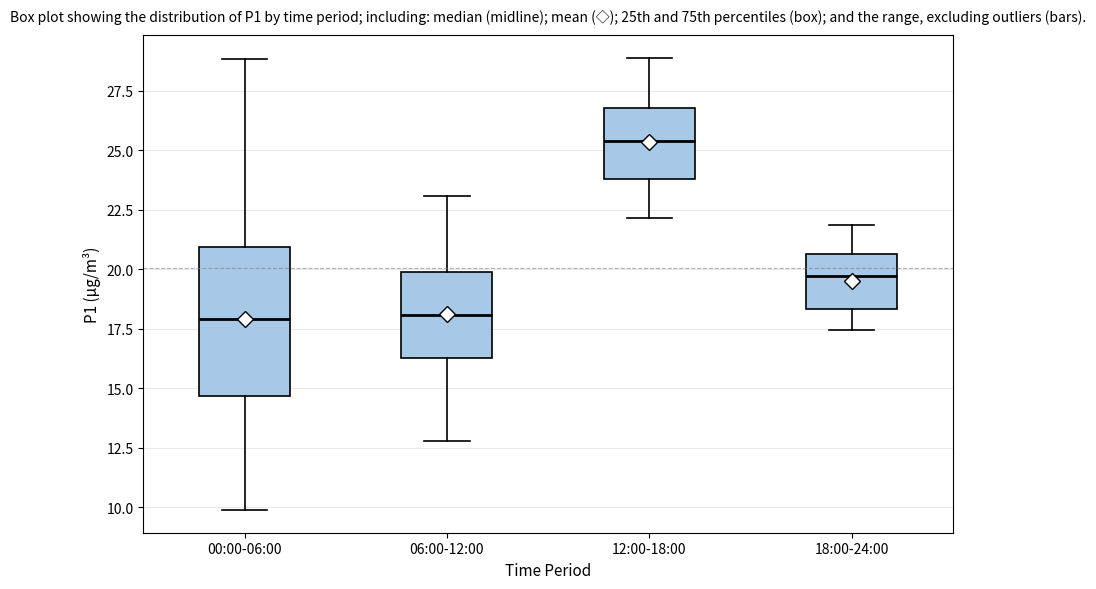

Where does the median line of the box for 00:00-06:00 sit on the y-axis? The values are not printed on the chart, so give them approximately, as read against the axis.

18.0